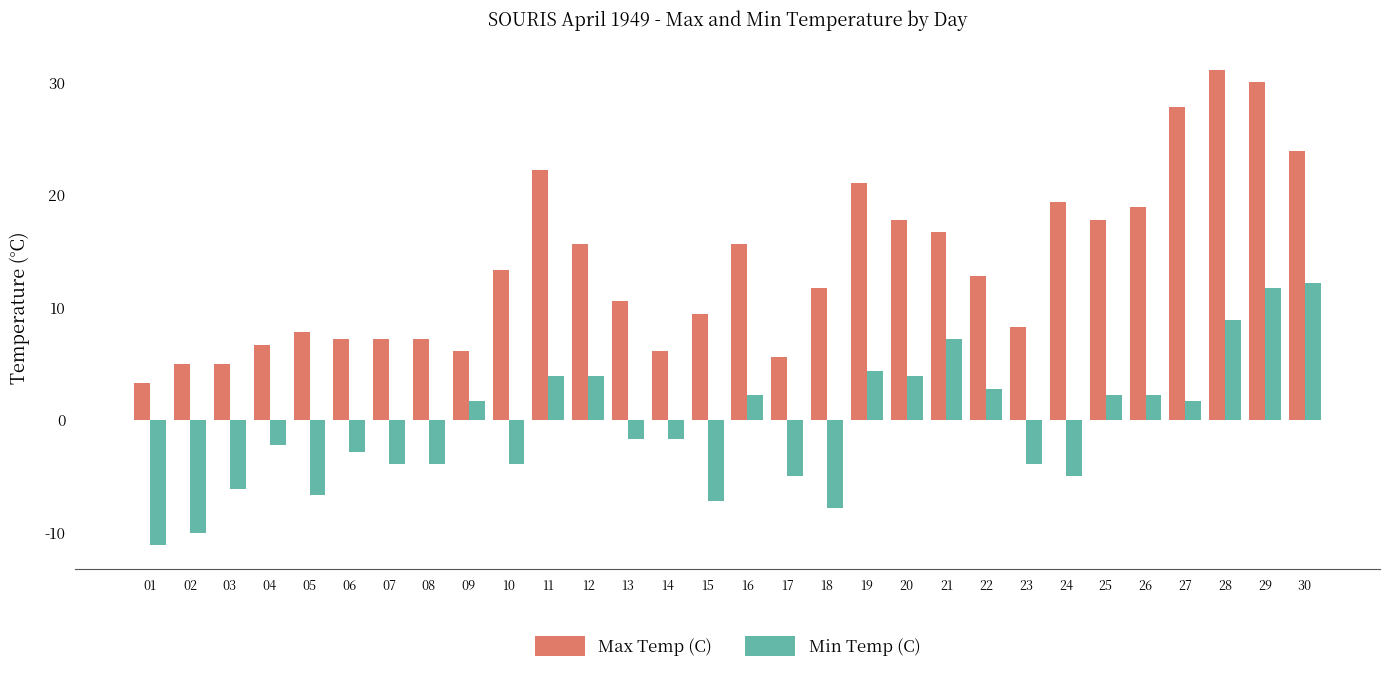

What is the value of the Max Temp (C) bar at the 11th from the left?

22.2